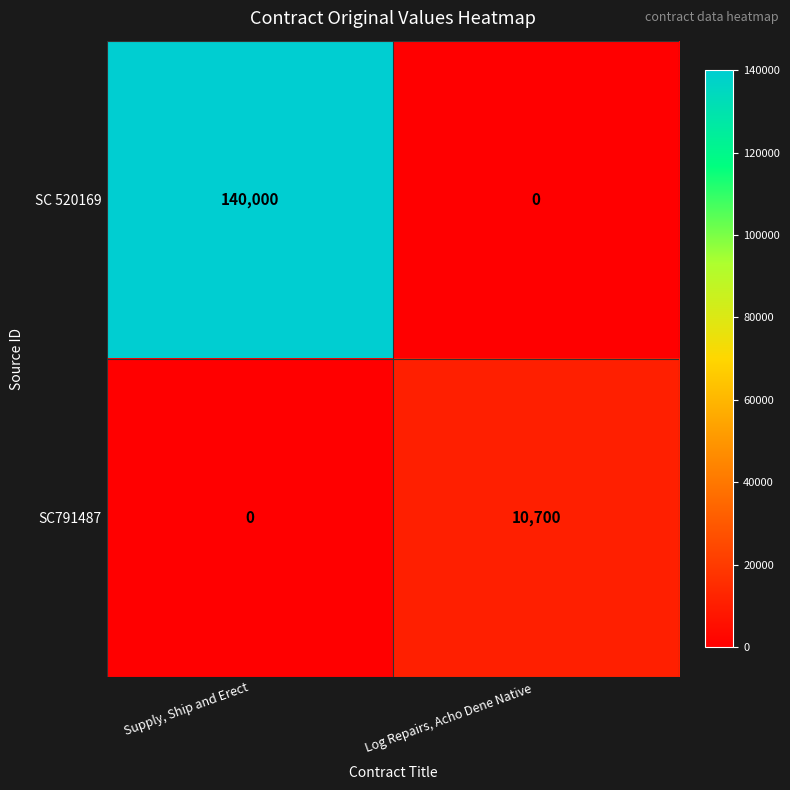

What is the difference between the maximum and minimum values in the SC 520169 series?

140000